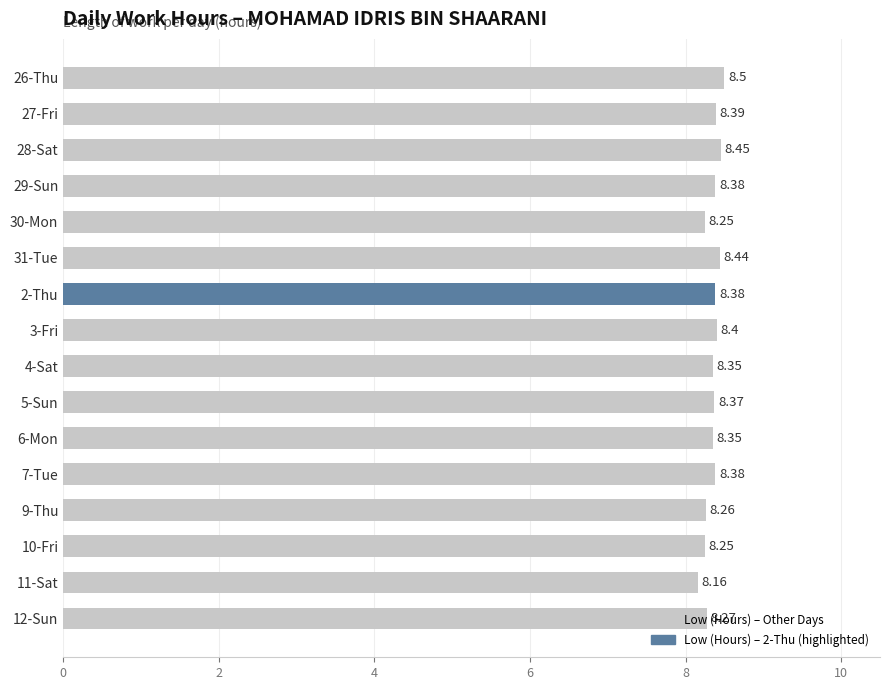

Are the bars grouped side by side (vs. stacked)?

No